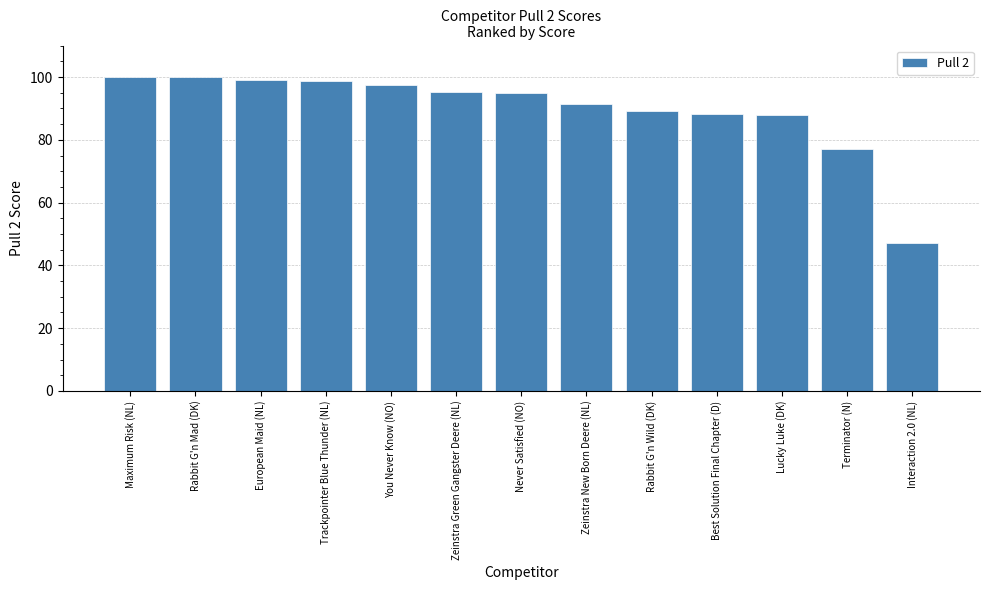

What is the greatest value displayed?

100.0